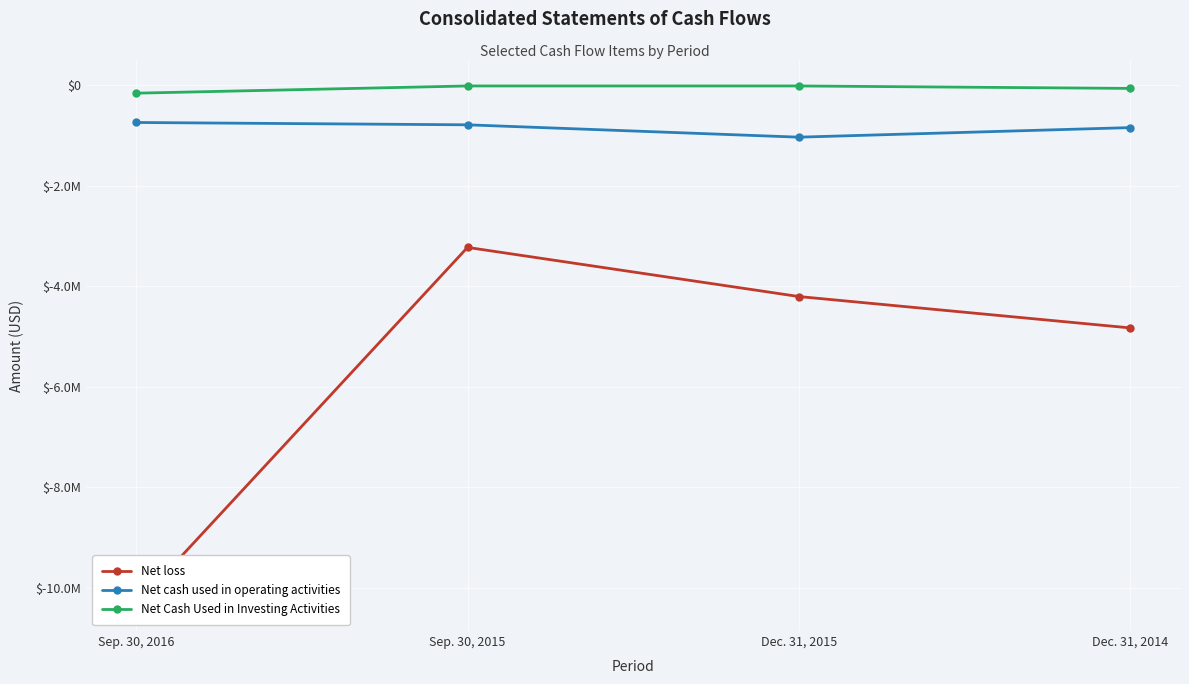

What is the difference between the Net loss values at Dec. 31, 2015 and Sep. 30, 2015?

977850